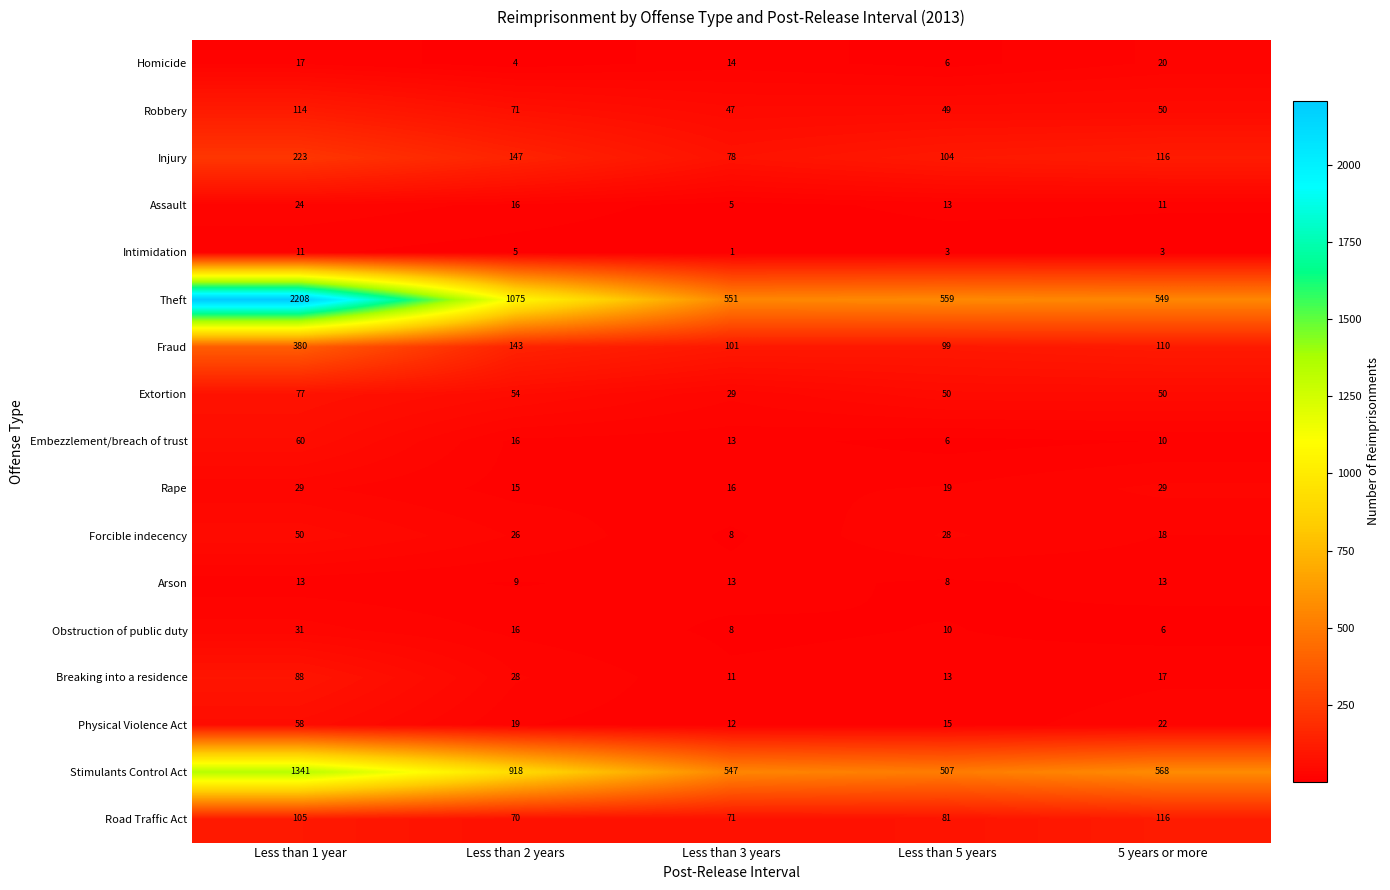

Where is Robbery nearest to the value 80?

Less than 2 years